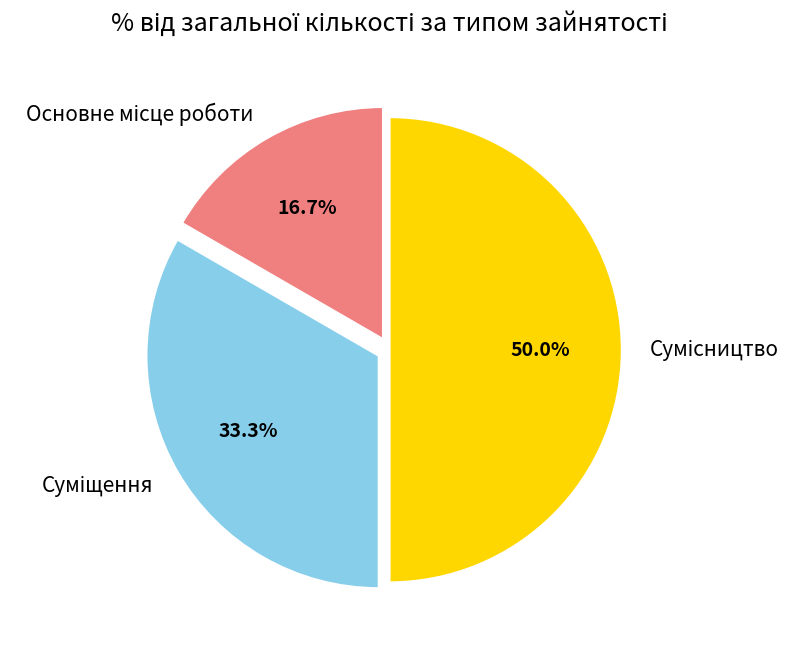

Approximately how many times larger is the value at Суміщення compared to Сумісництво?

0.7